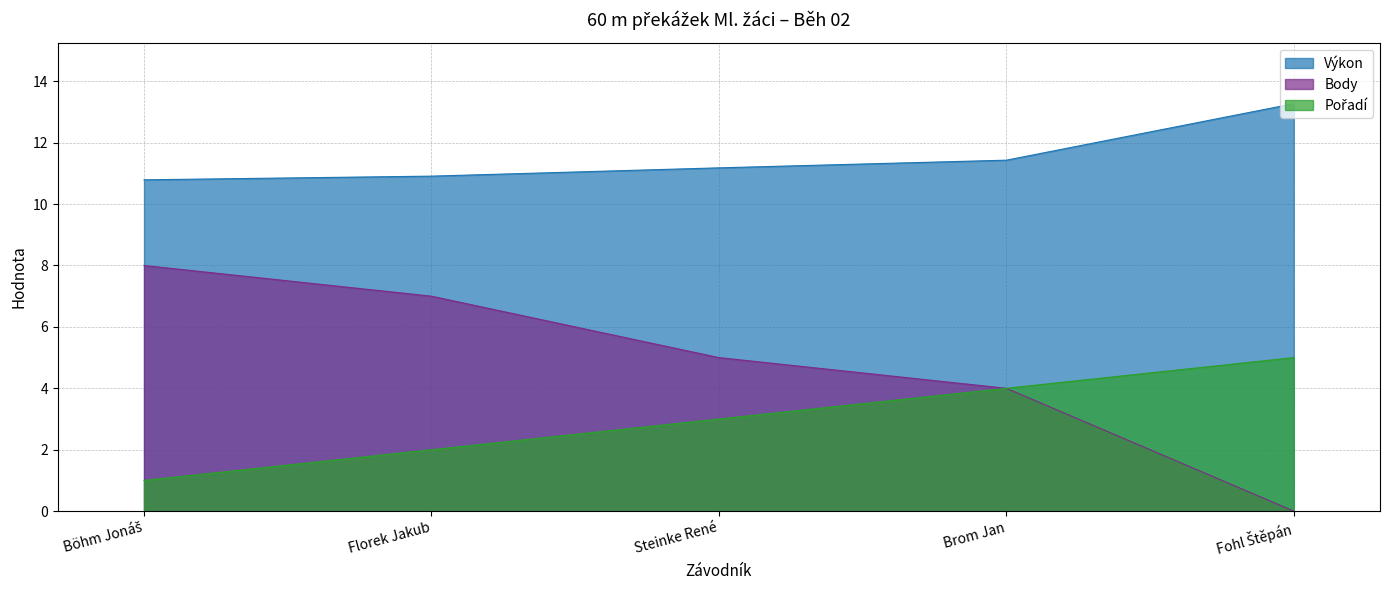

What is the sum of all Pořadí values?

15.0